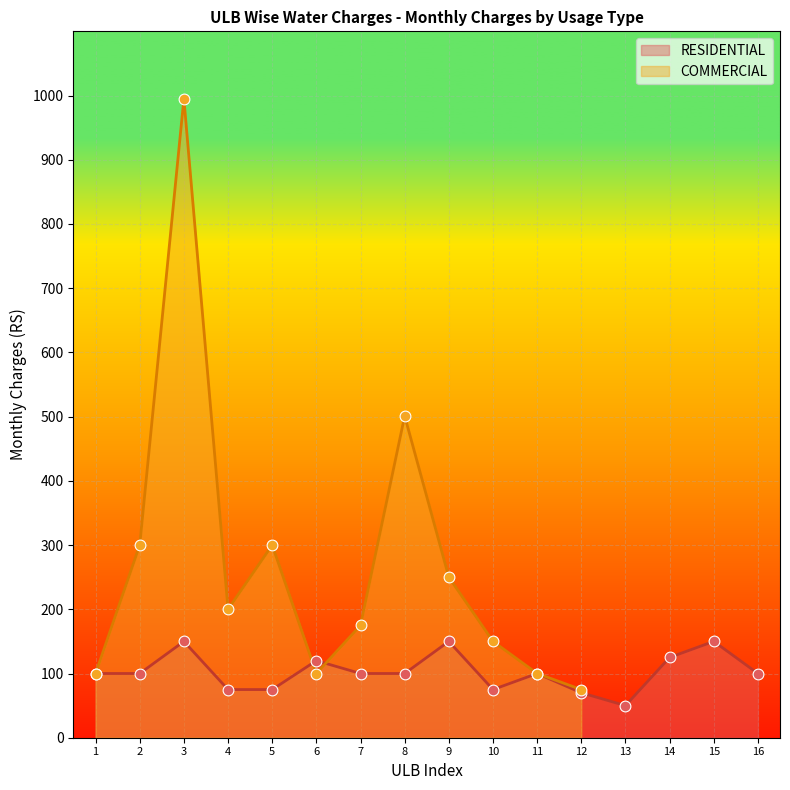

What is the maximum value for RESIDENTIAL?

150